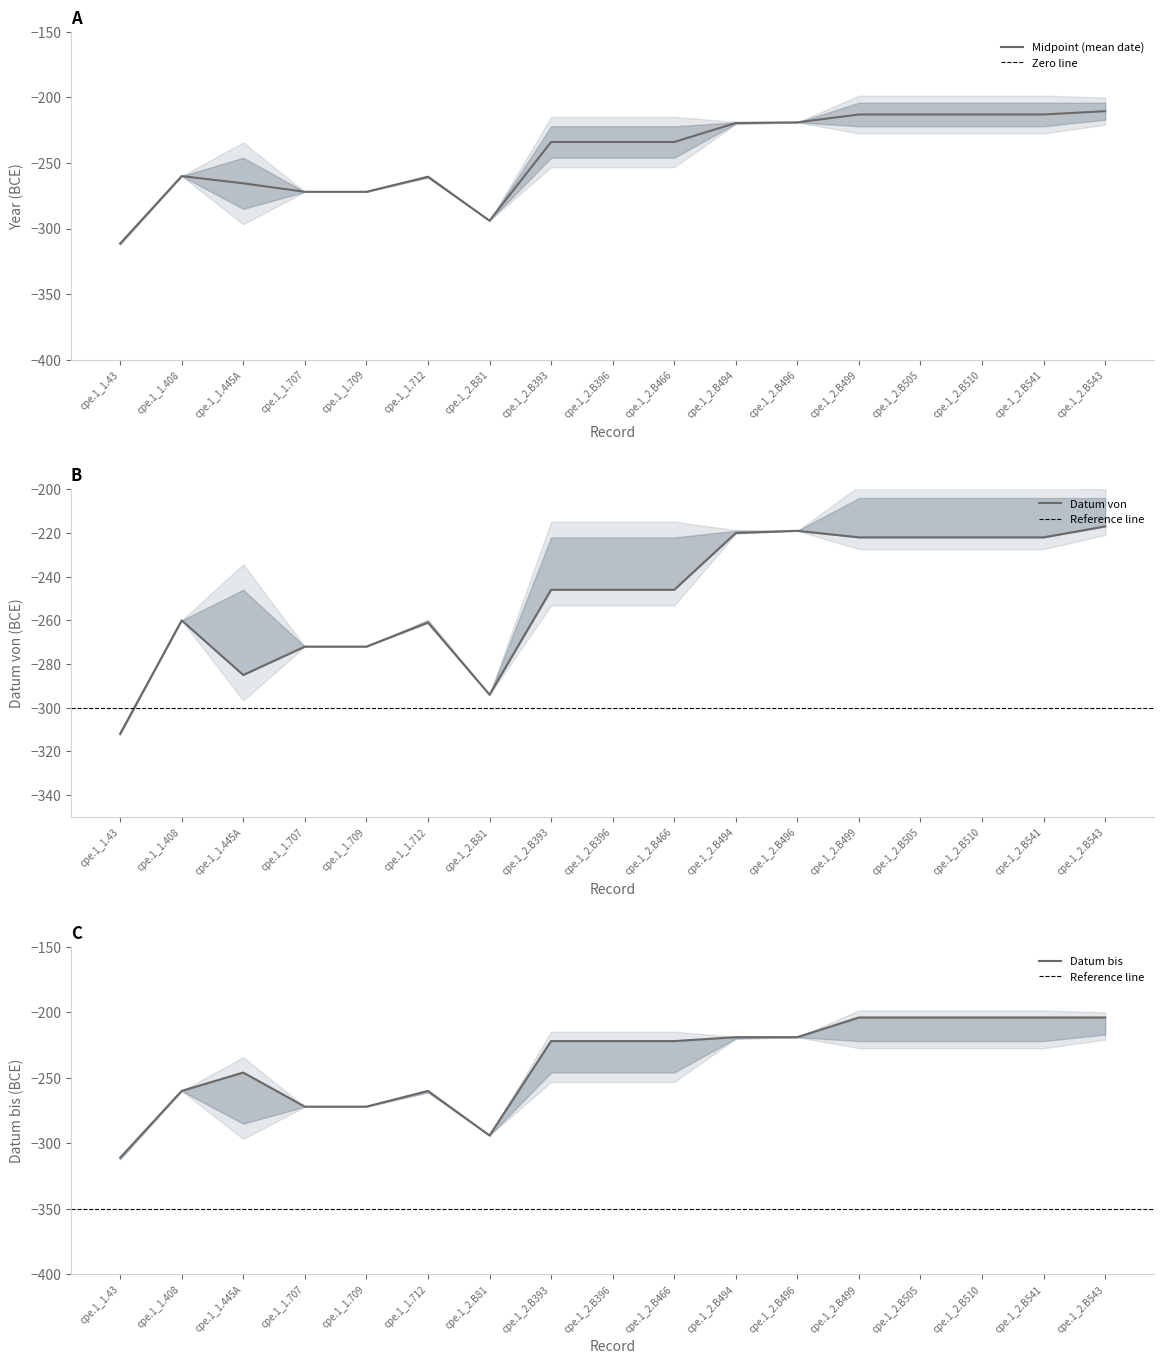

Rank the categories by Datum von value from lowest to highest.

cpe.1_1.43, cpe.1_2.B81, cpe.1_1.445A, cpe.1_1.707, cpe.1_1.709, cpe.1_1.712, cpe.1_1.408, cpe.1_2.B393, cpe.1_2.B396, cpe.1_2.B466, cpe.1_2.B499, cpe.1_2.B505, cpe.1_2.B510, cpe.1_2.B541, cpe.1_2.B494, cpe.1_2.B496, cpe.1_2.B543